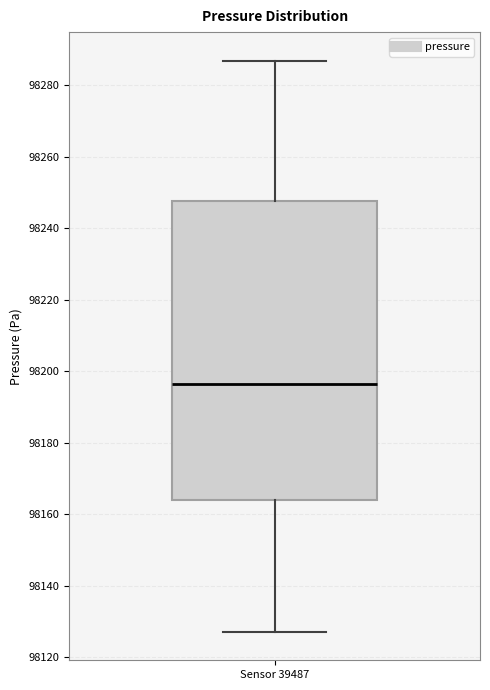

Where does the upper whisker of the box for Sensor 39487 end on the y-axis? The values are not printed on the chart, so give them approximately, as read against the axis.

98286